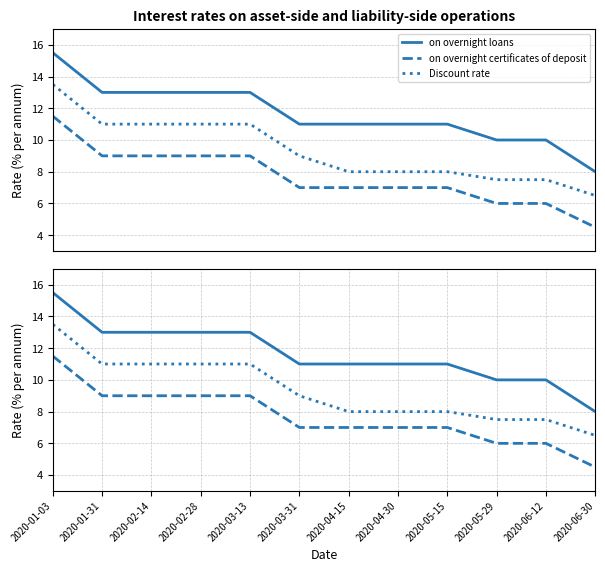

True or false: Discount rate has more than 2 interior local peaks.

False